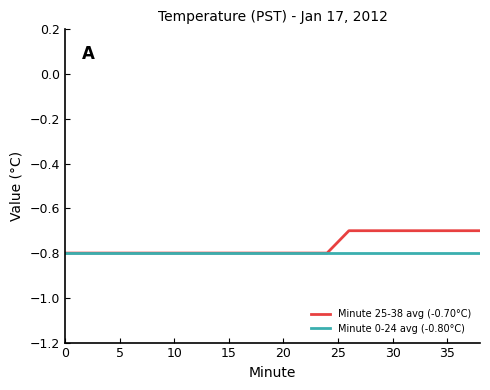

List the series in order of their peak value, lowest first.

Minute 0-24 avg (-0.80°C), Minute 25-38 avg (-0.70°C)